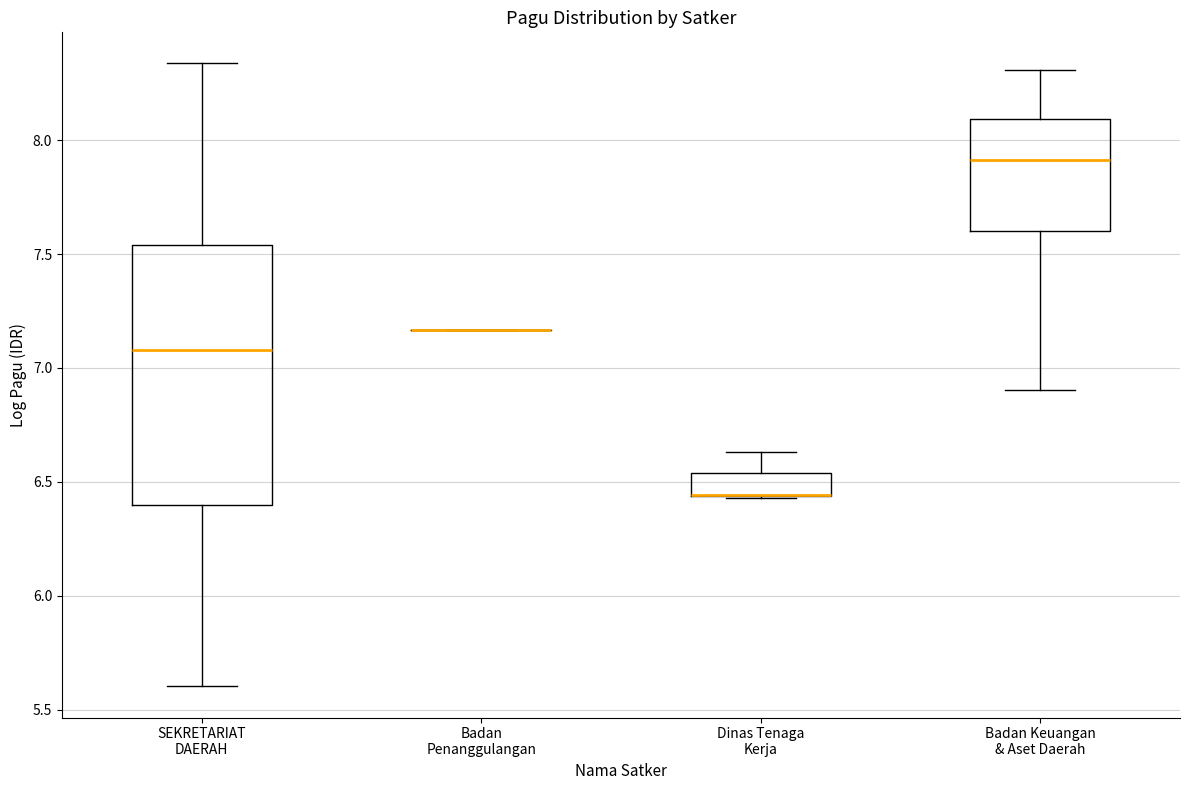

Where does the median line of the box for SEKRETARIAT DAERAH sit on the y-axis? The values are not printed on the chart, so give them approximately, as read against the axis.

7.10